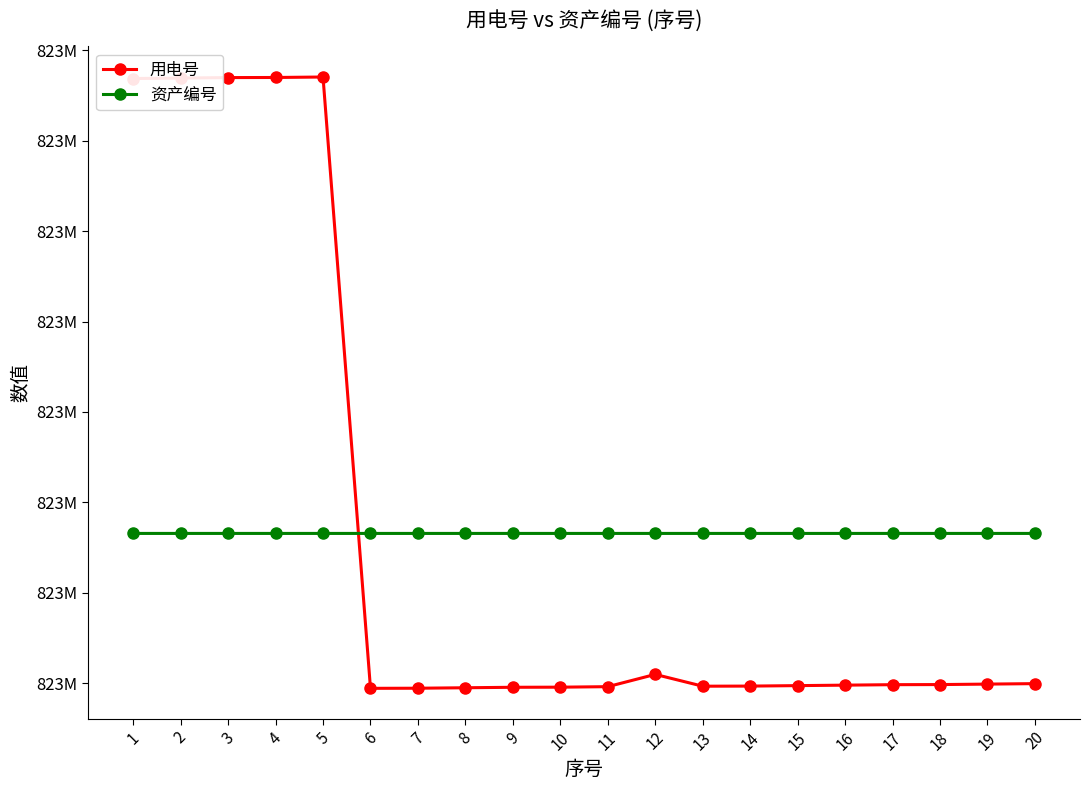

What is the value of the 用电号 point at the 12th from the left?

822720243.0